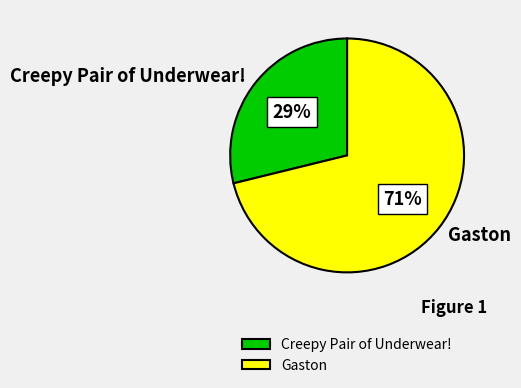

True or false: Gaston accounts for 58% of the total.

False